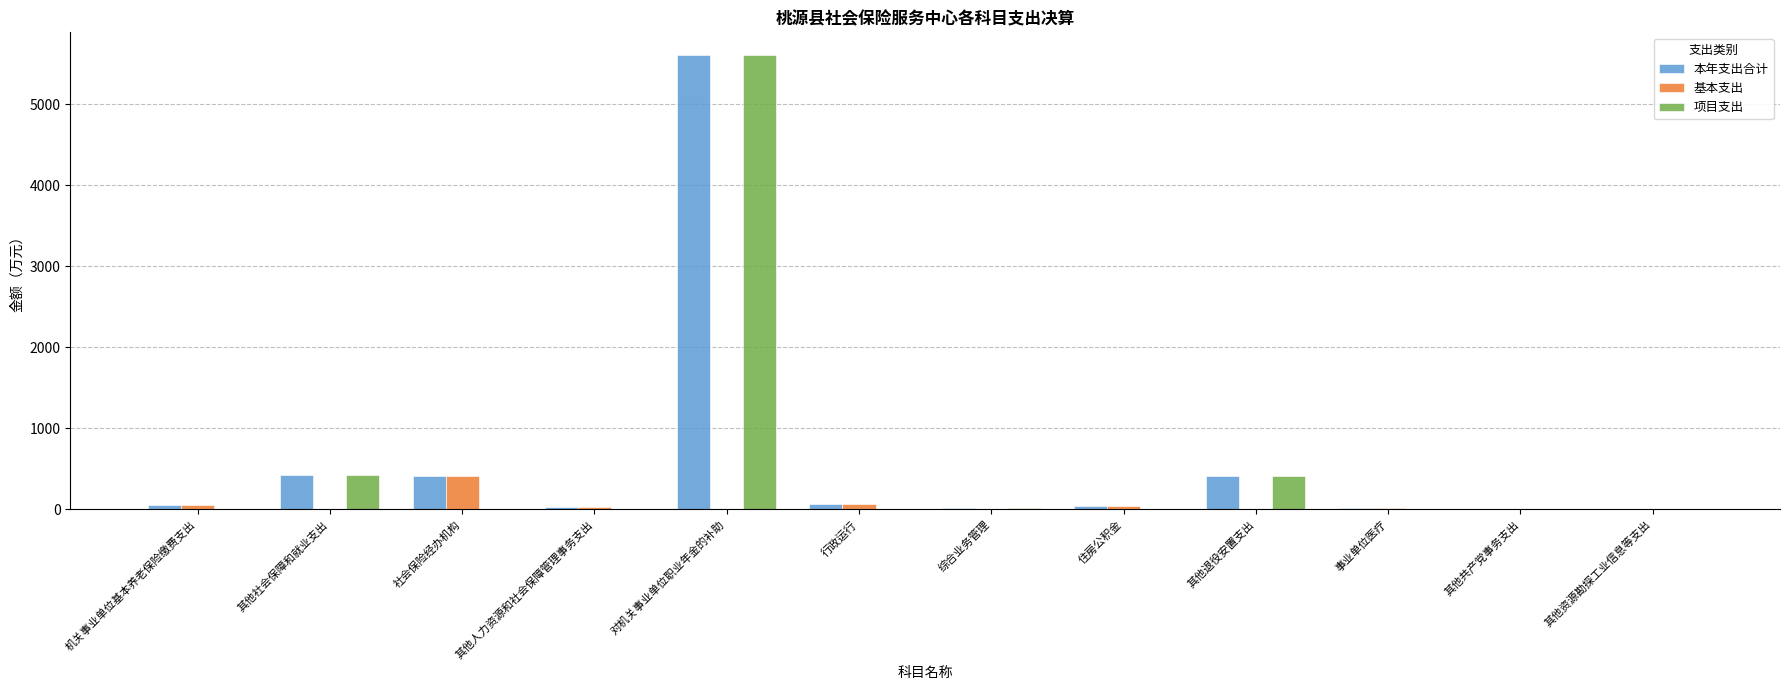

Is the value of 项目支出 at 住房公积金 greater than the value of 本年支出合计 at 社会保险经办机构?

No